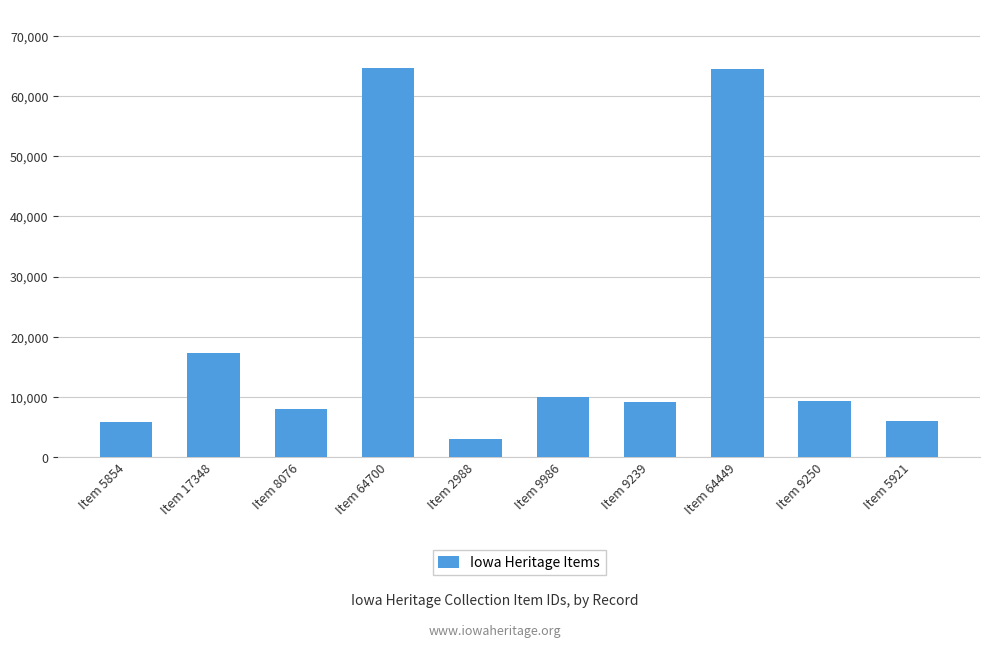

Where does the data first go above 9250?

Item 17348